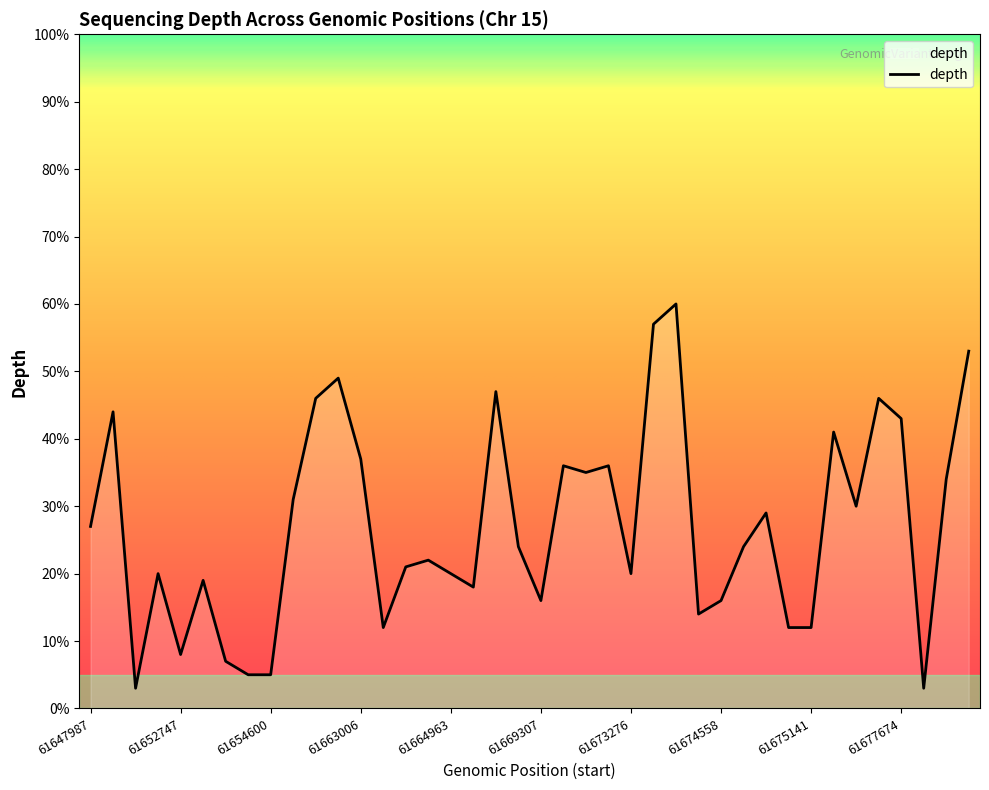

What is the maximum value shown in the chart?

60